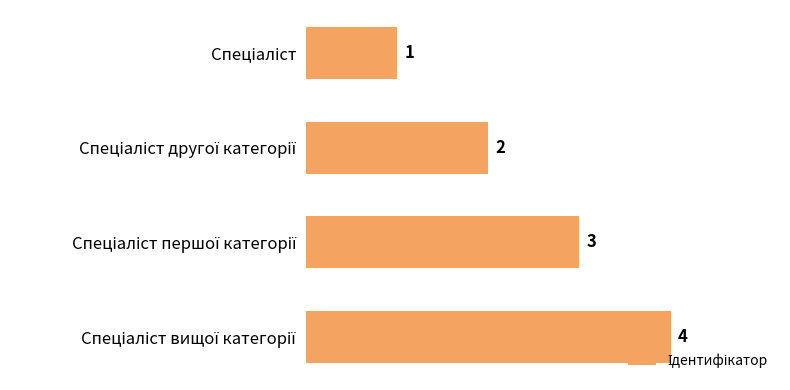

Count the values in the range 2 to 4.

3